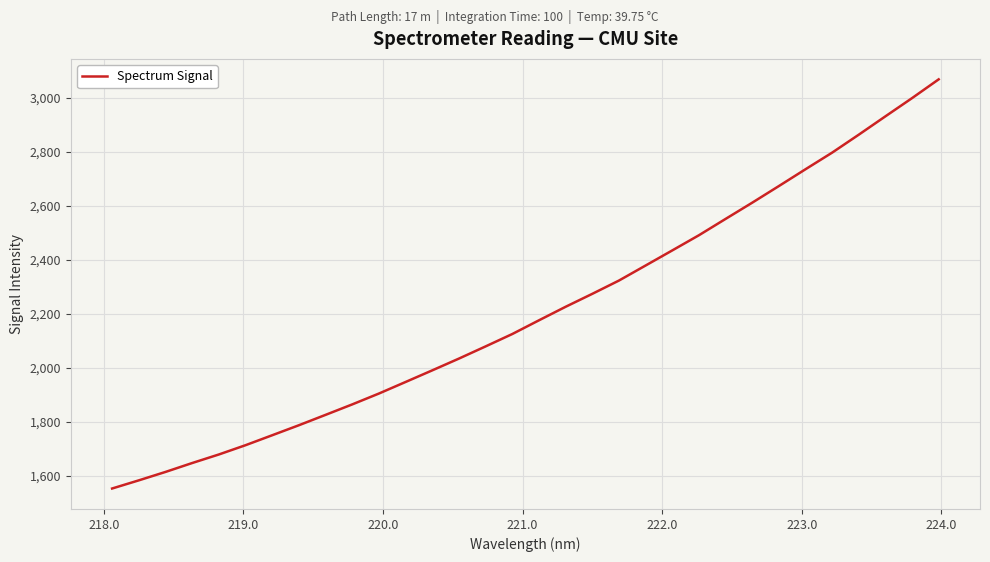

What is the difference between the maximum and minimum values?

1516.1